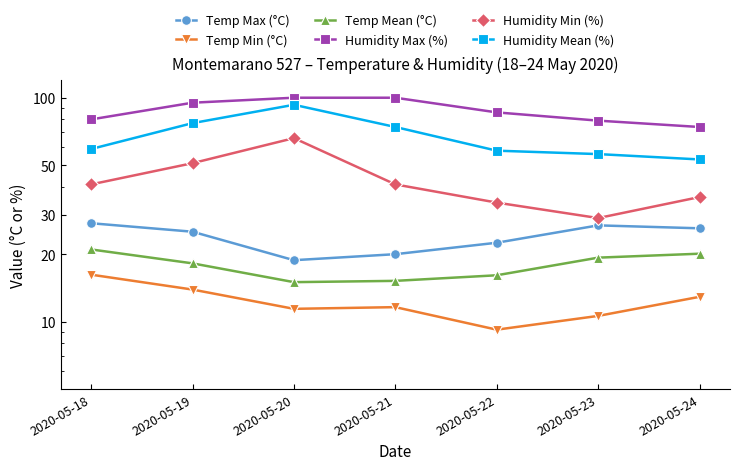

What is the spread (max minus min) of values at 2020-05-23?

68.4